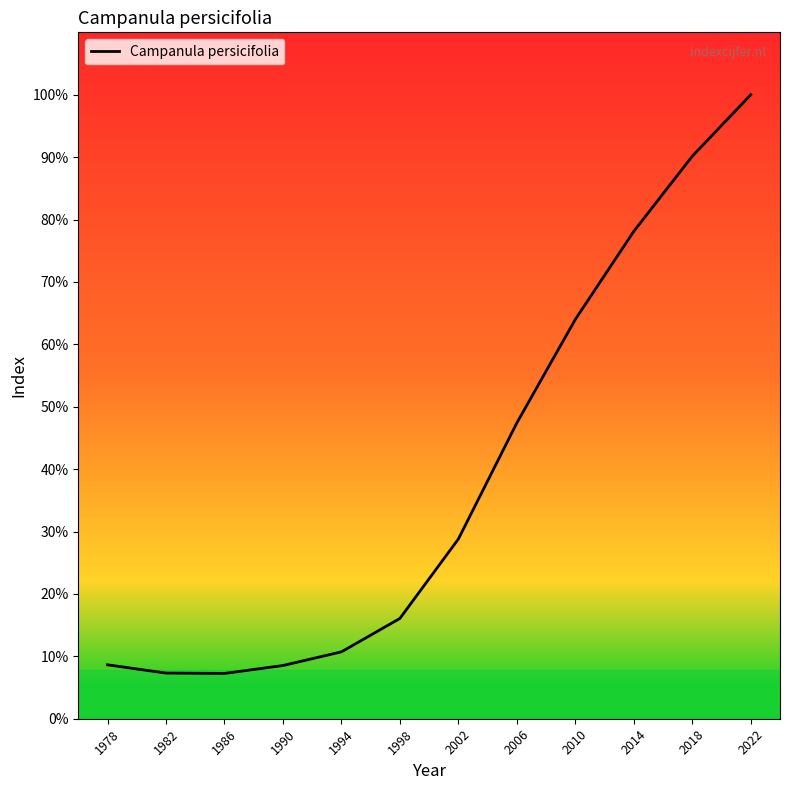

True or false: the data has more than 0 interior local peaks.

False